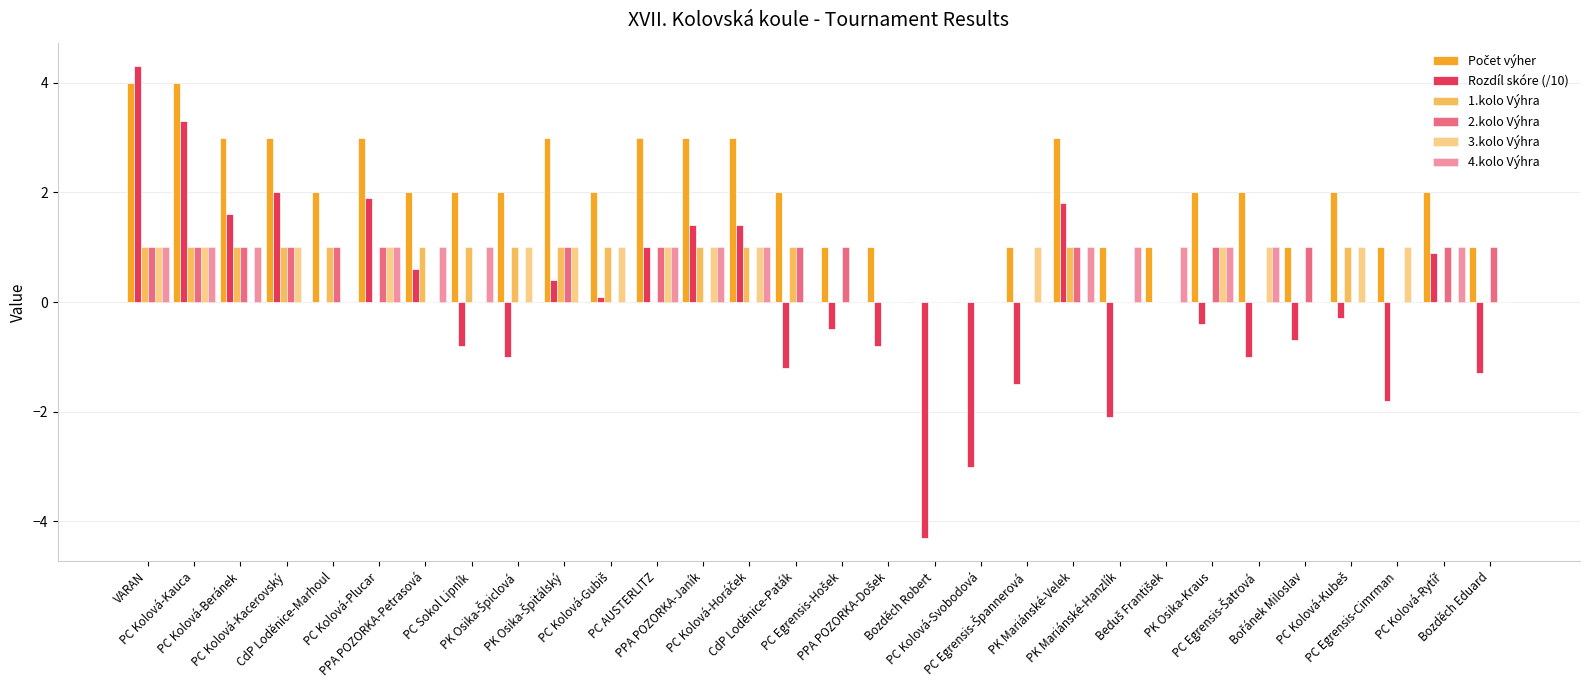

True or false: Rozdíl skóre (/10) has a value of 0.9 at PC Kolová-Rytíř.

True